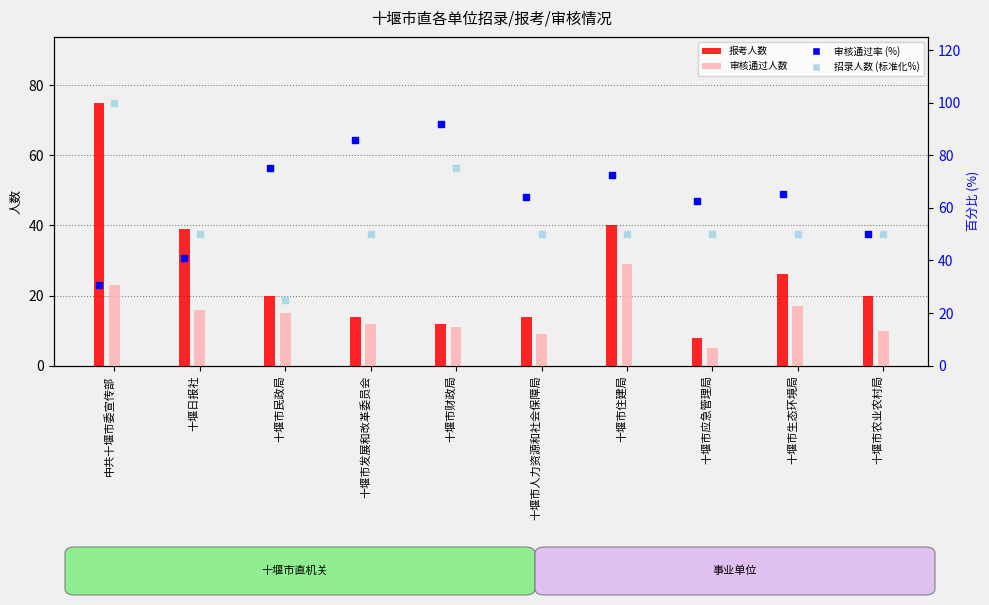

What is the total value across all series at 十堰市财政局?

189.7